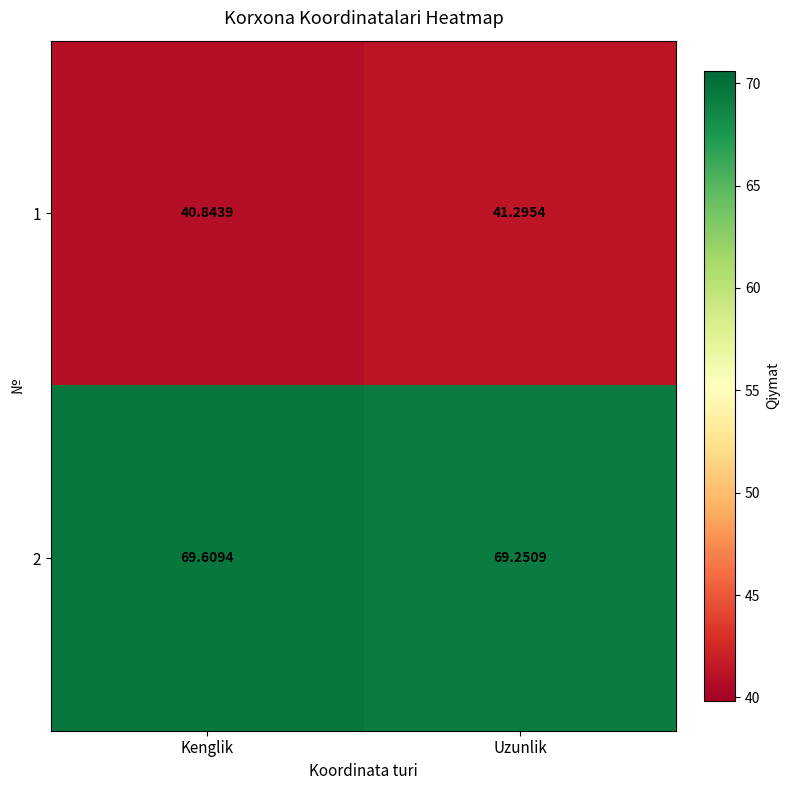

List the labels in order of 2 value, largest first.

Kenglik, Uzunlik